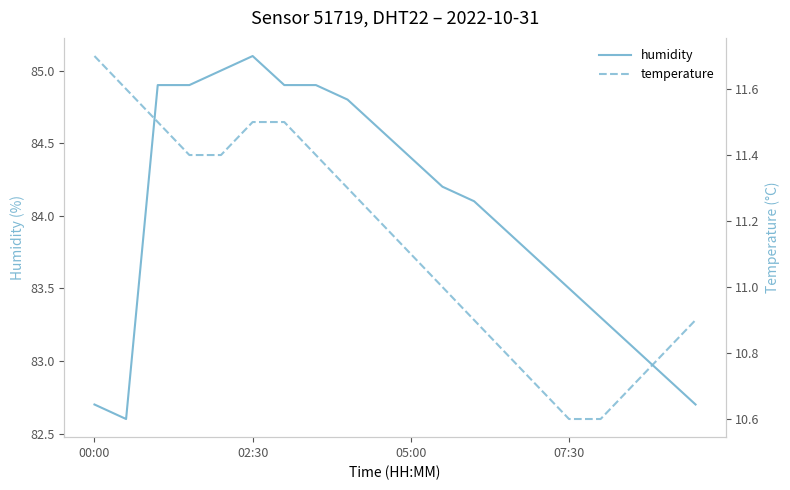

What is the sum of all humidity values?

1680.2